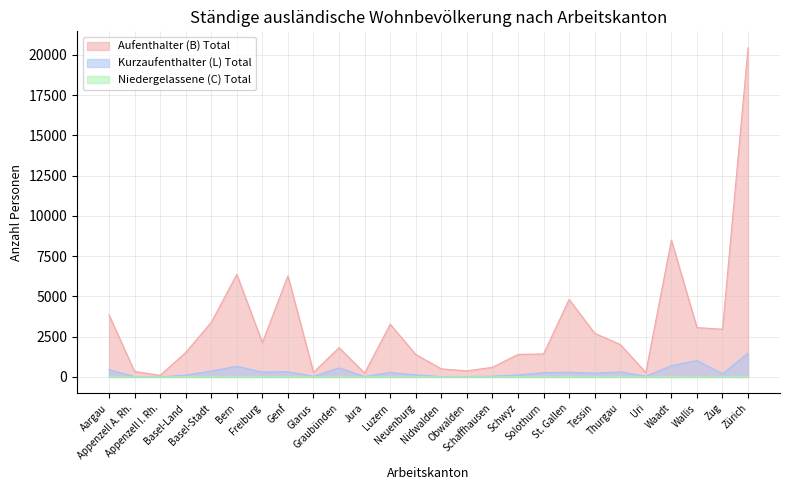

What is the label of the 26th point from the right?

Aargau